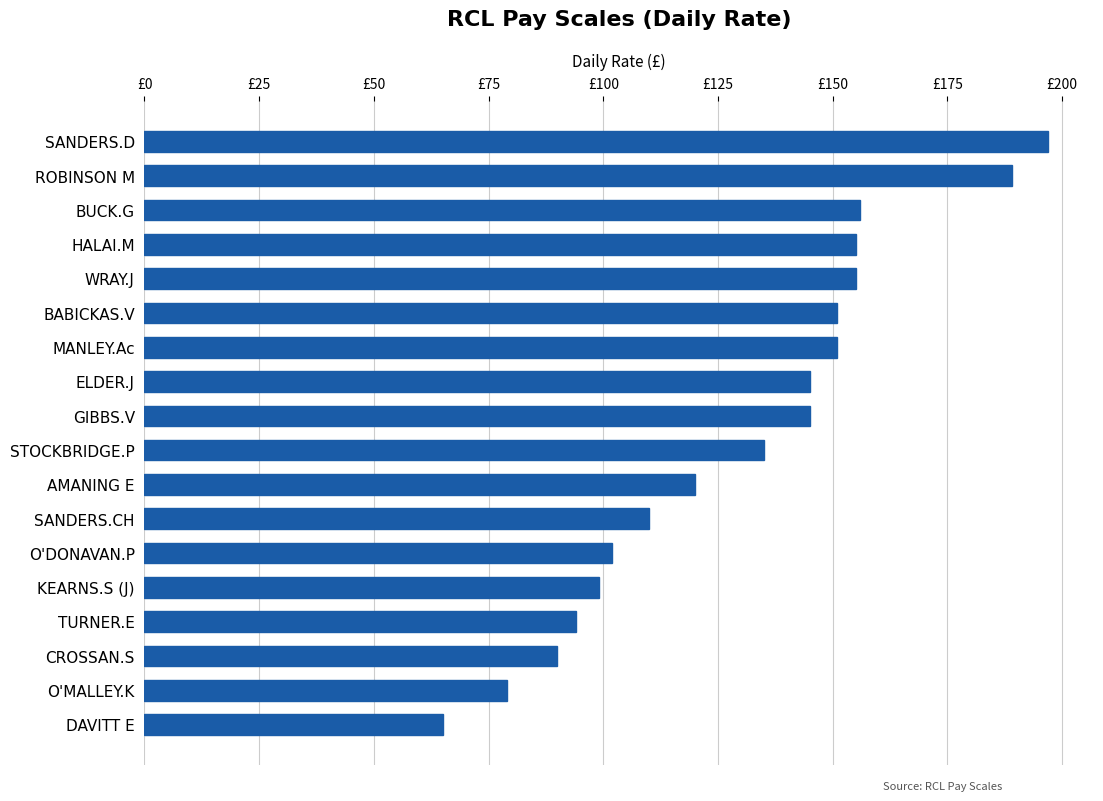

What is the maximum value shown in the chart?

197